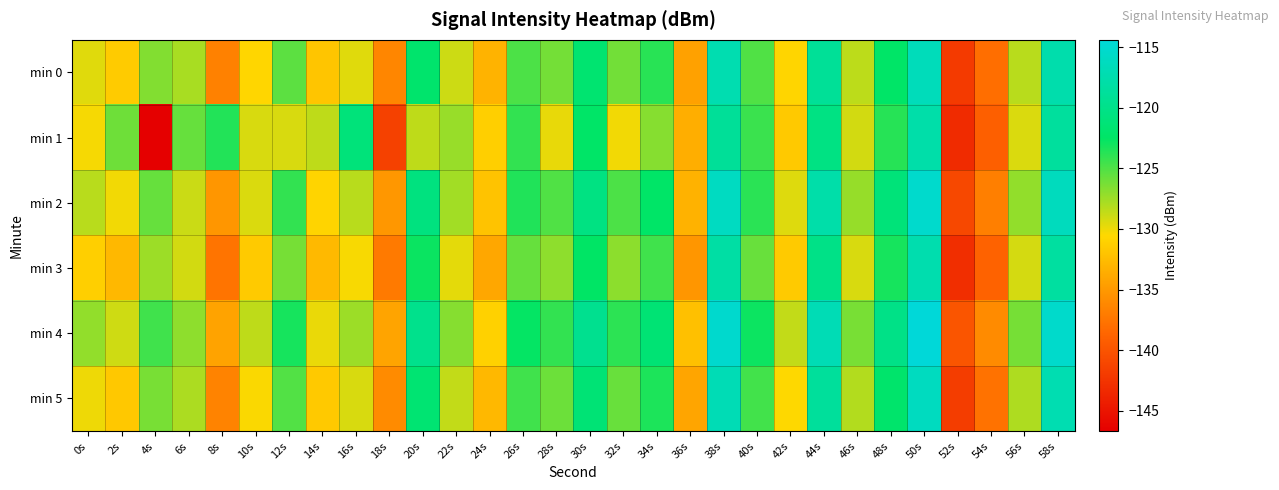

Which series has the largest range (max minus min)?

min 1